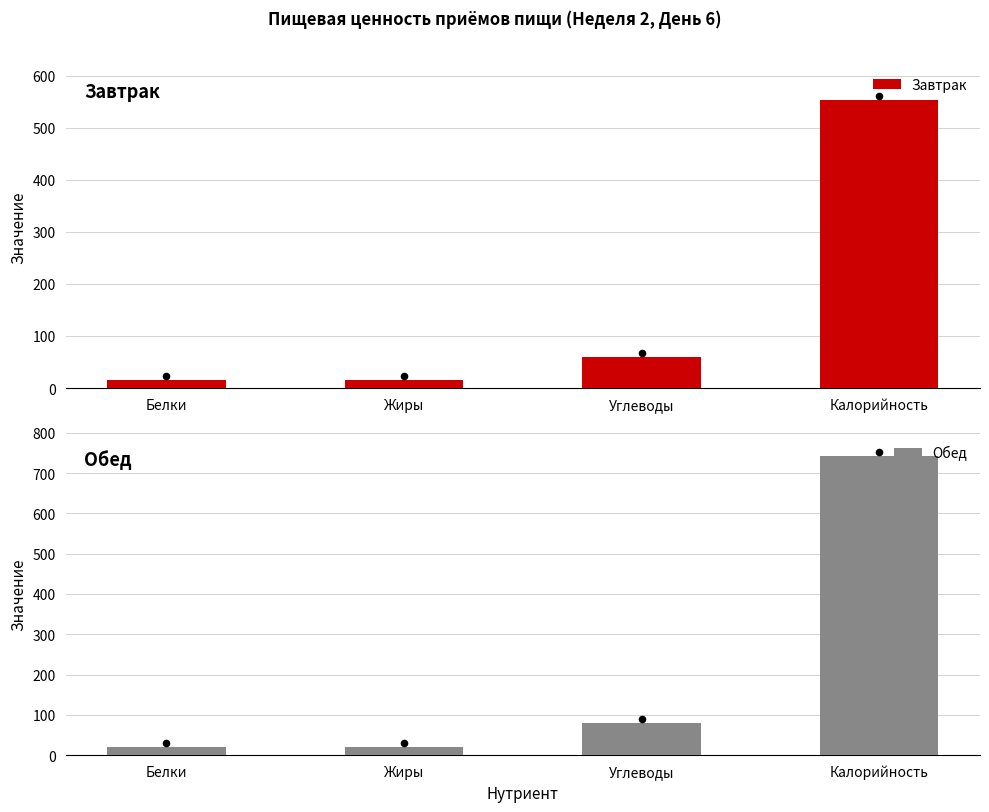

Which series reaches the maximum Y coordinate?

Обед